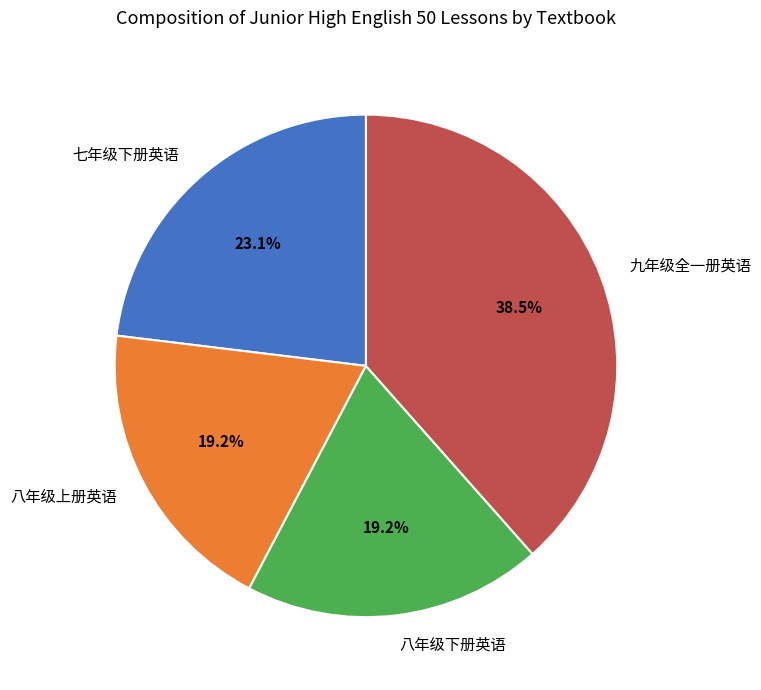

To the nearest percent, what is the average slice percentage?

25%